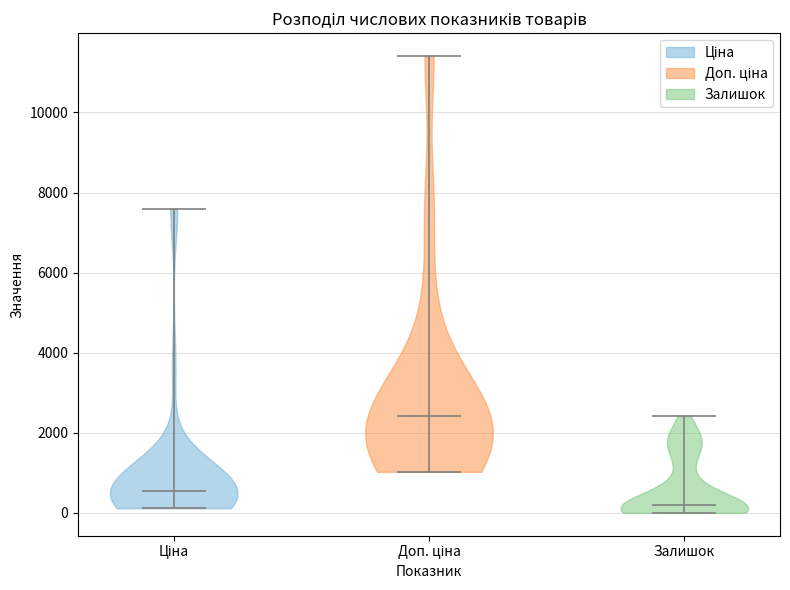

Reading left to right, read every violin against the y-axis: where its median line is, and the lowest and highest points it reaches. The values are not printed on the chart, so give them approximately, as read against the axis.

Ціна: median line 600, lowest point 200, highest point 7600
Доп. ціна: median line 2400, lowest point 1000, highest point 11400
Залишок: median line 200, lowest point 0, highest point 2400